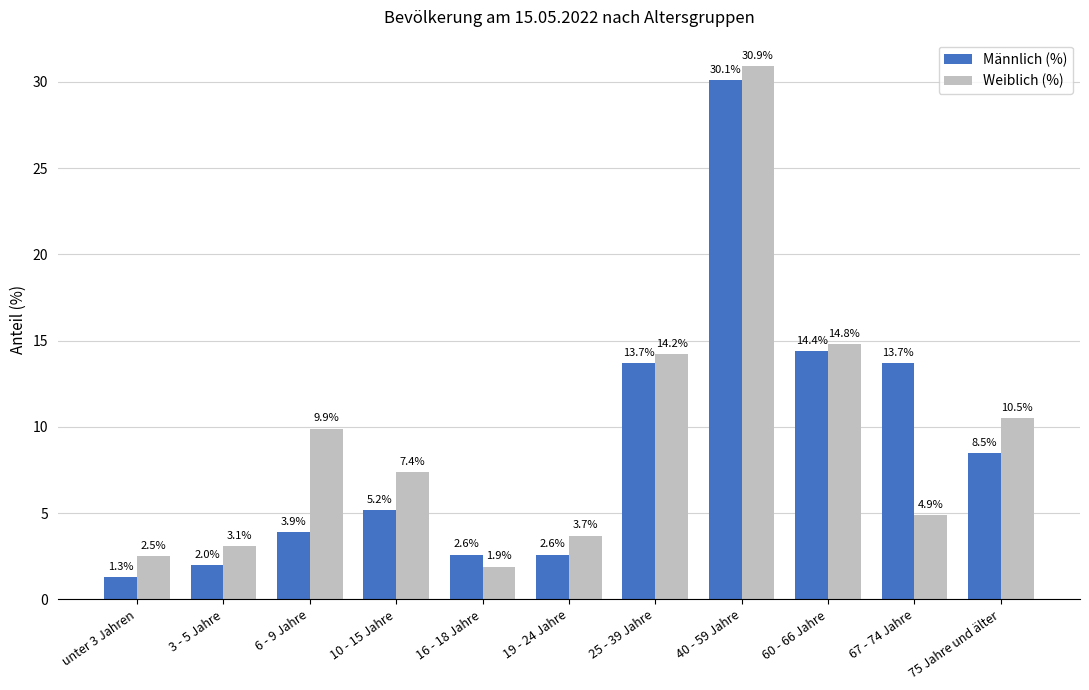

Which series changed the most between 16 - 18 Jahre and 19 - 24 Jahre?

Weiblich (%)